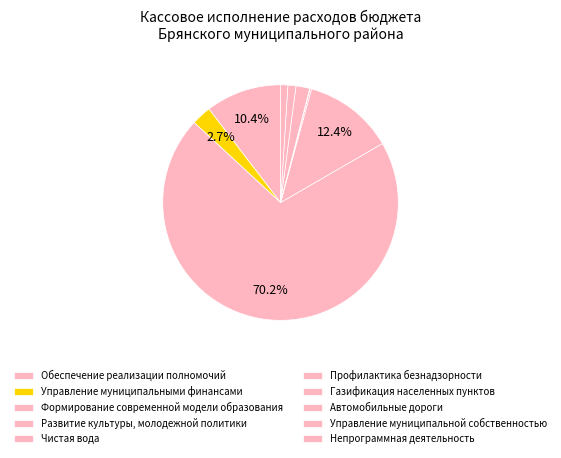

The Газификация населенных пунктов slice represents 7% of the pie. True or false?

False